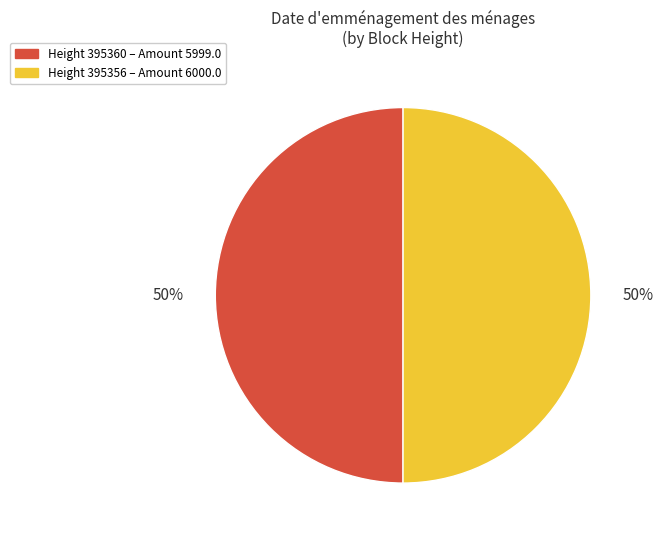

Is it true that Height 395360 – Amount 5999.0 is 50% of the pie?

True